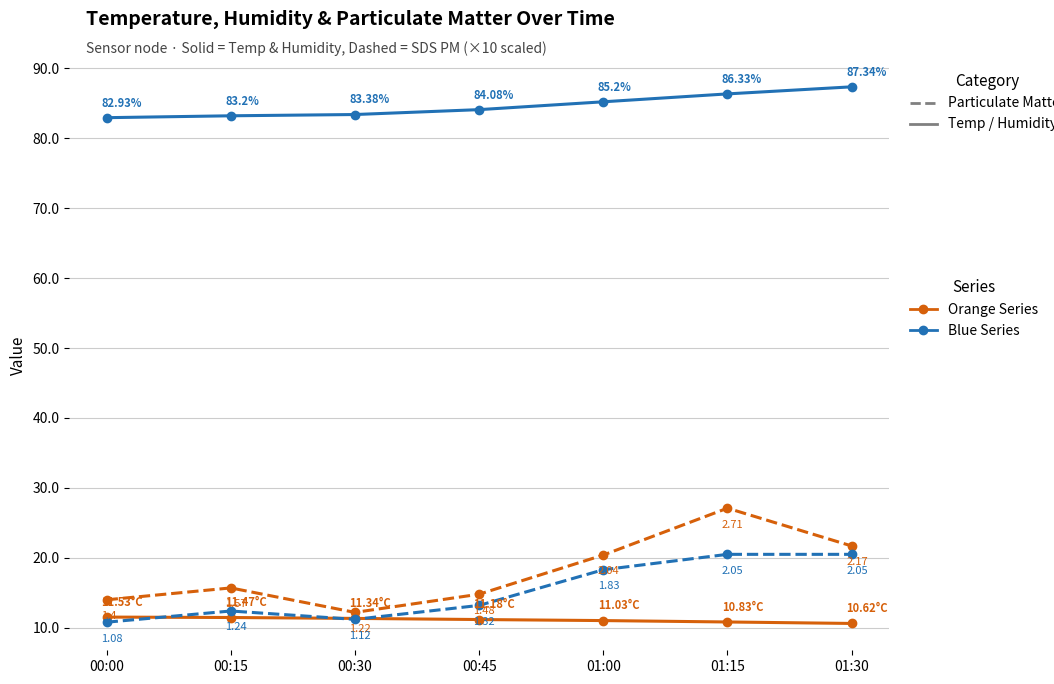

What is the difference between the highest and lowest values at 01:15?

75.5